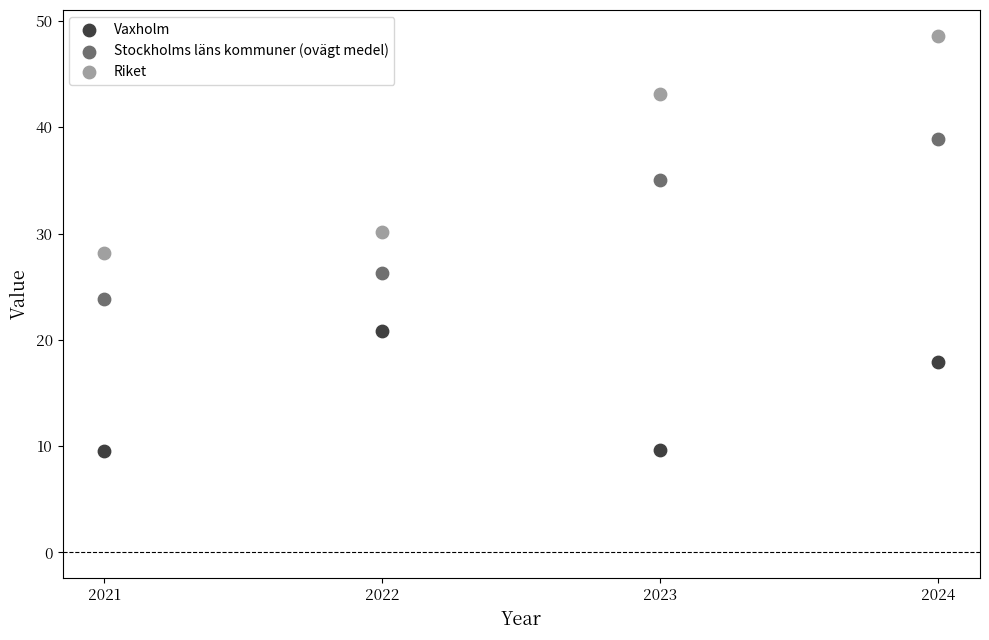

Which series reaches the maximum Y coordinate?

Riket